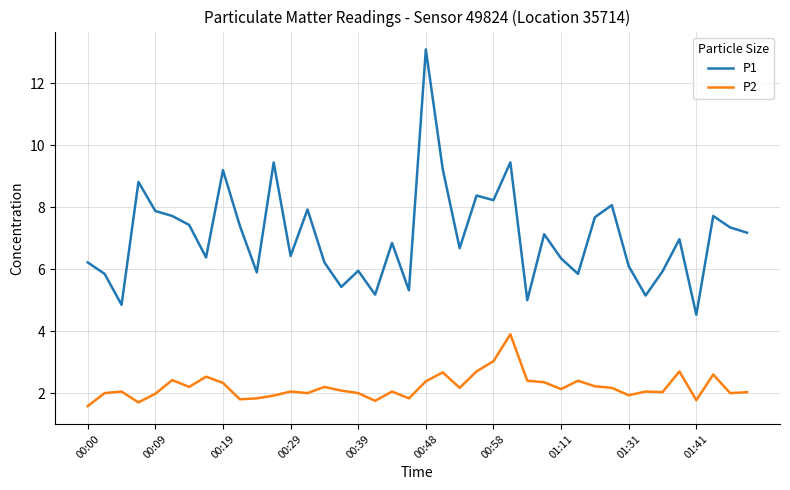

What is the minimum value shown in the chart?

1.6